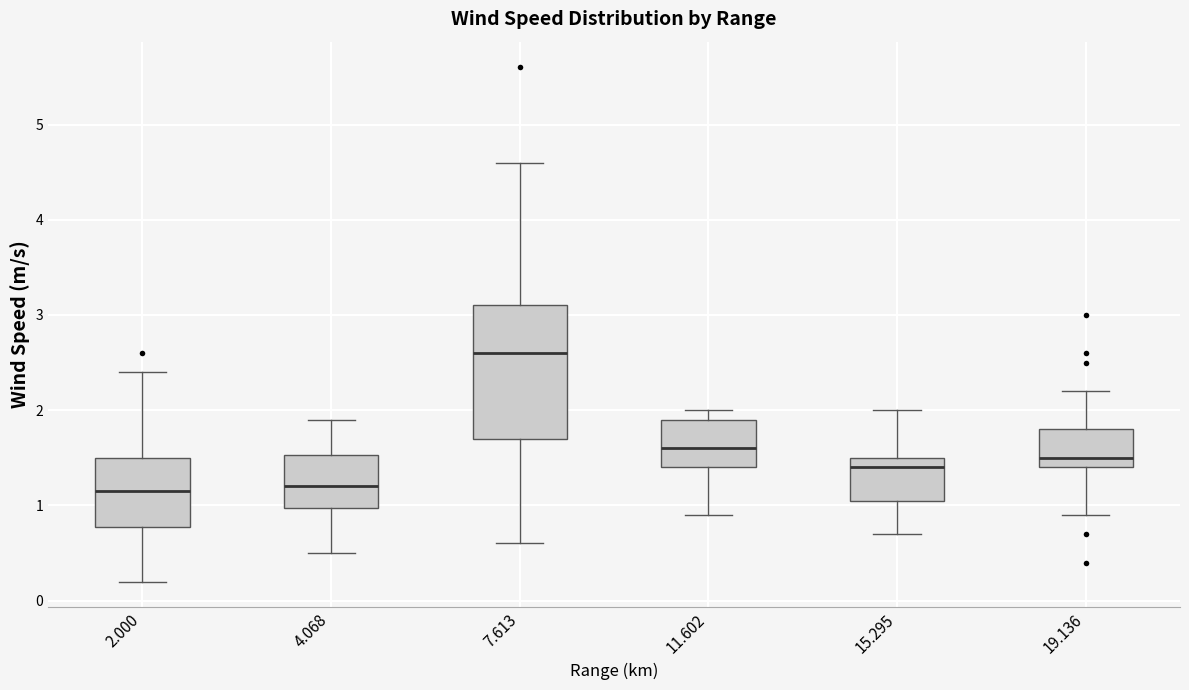

Which box's median line is the highest?

7.613